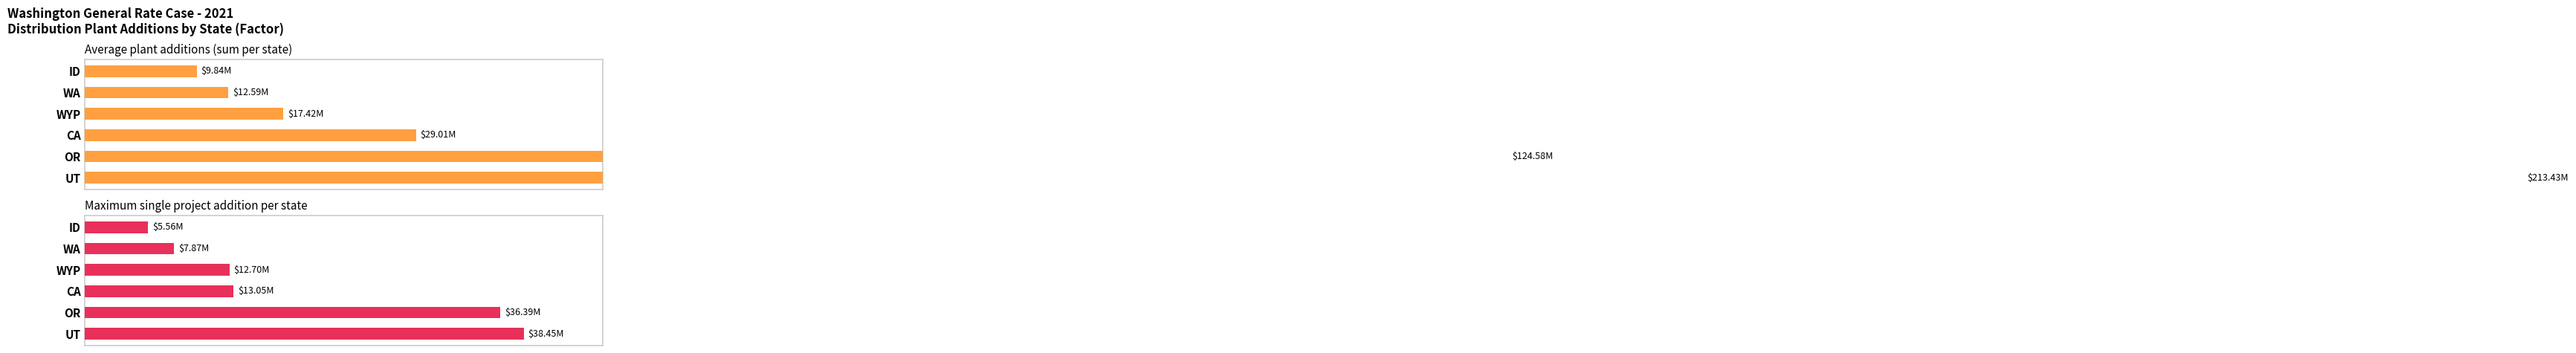

How many bars are there in total?

12